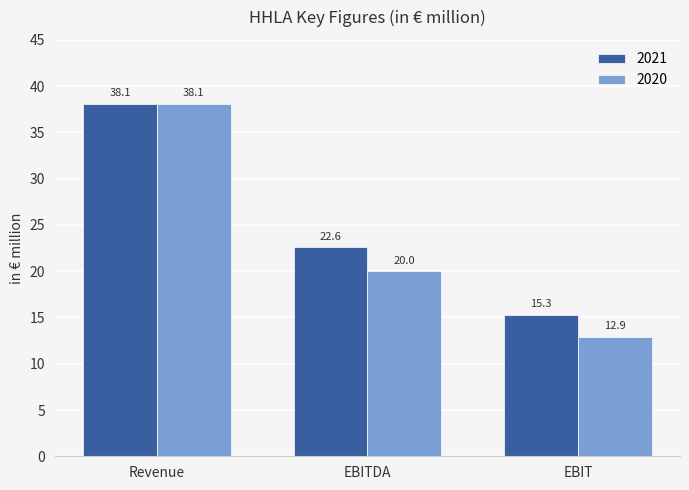

What is the label of the 1st bar from the right?

EBIT